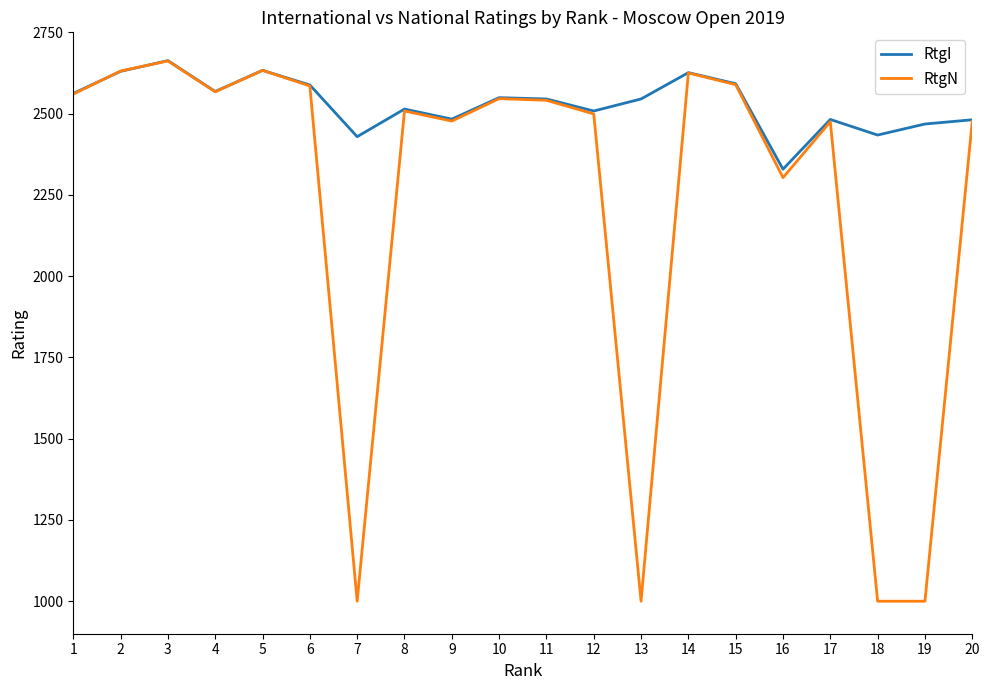

Is this an area chart (filled region under the line)?

No